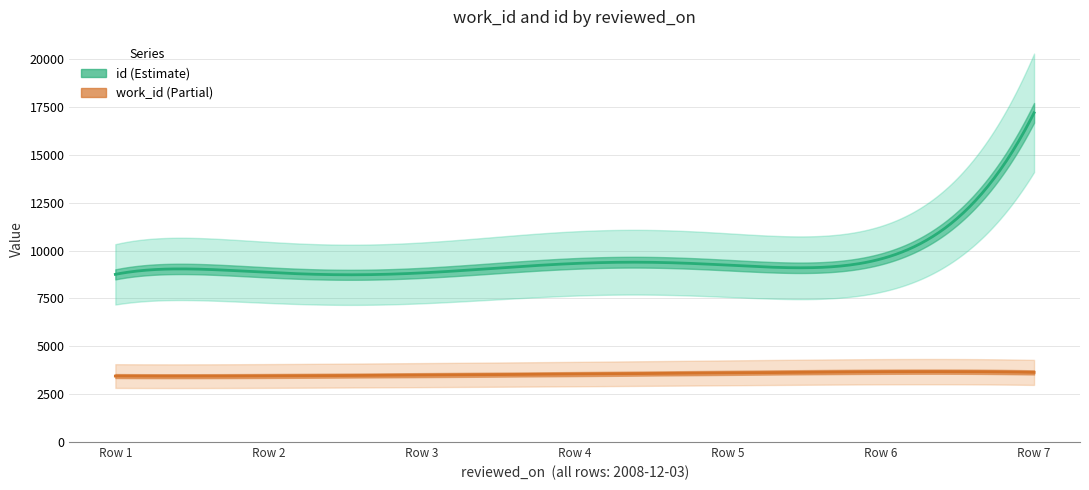

The work_id series shows 5118 at 2008-12-03. True or false?

False